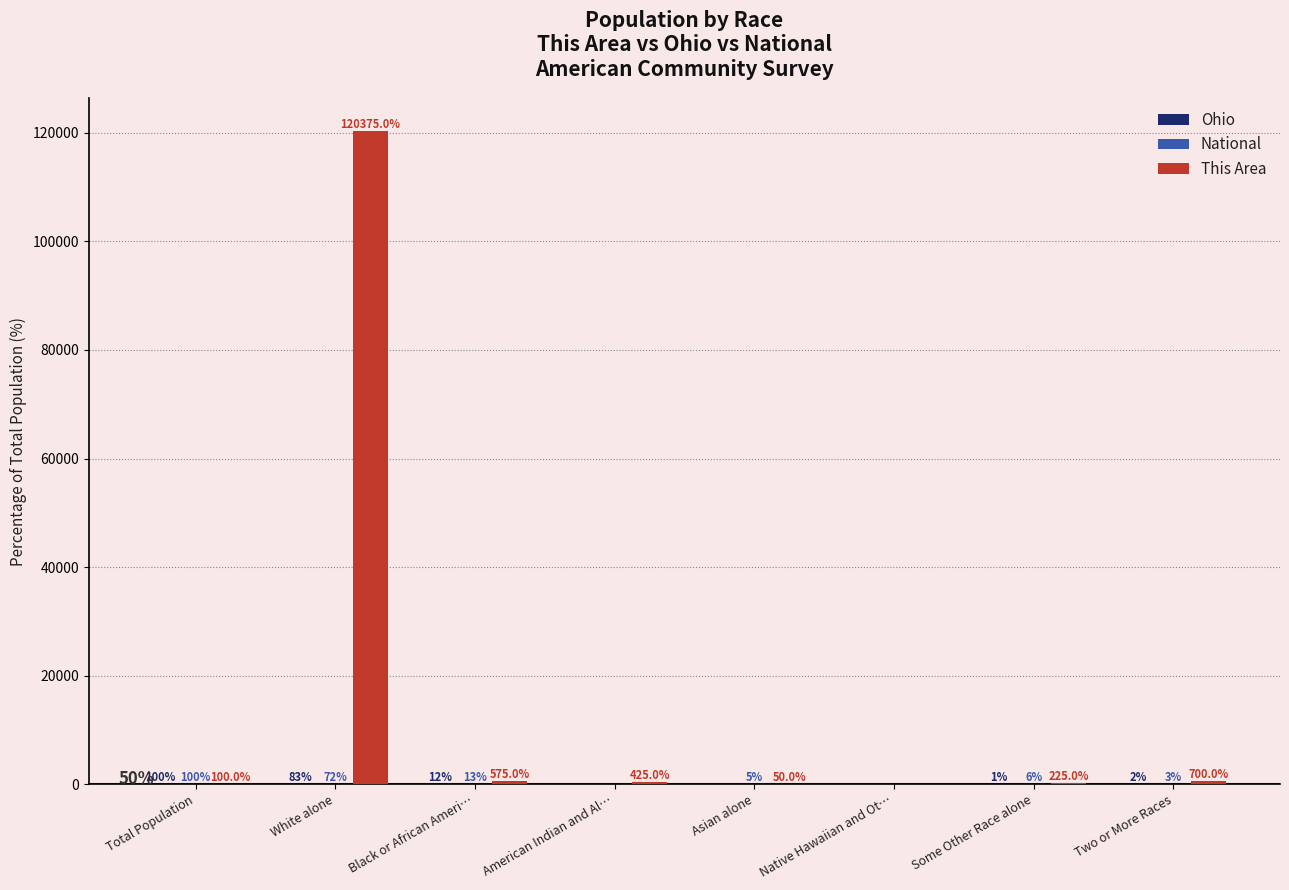

At which category is the sum across all series the highest?

White alone